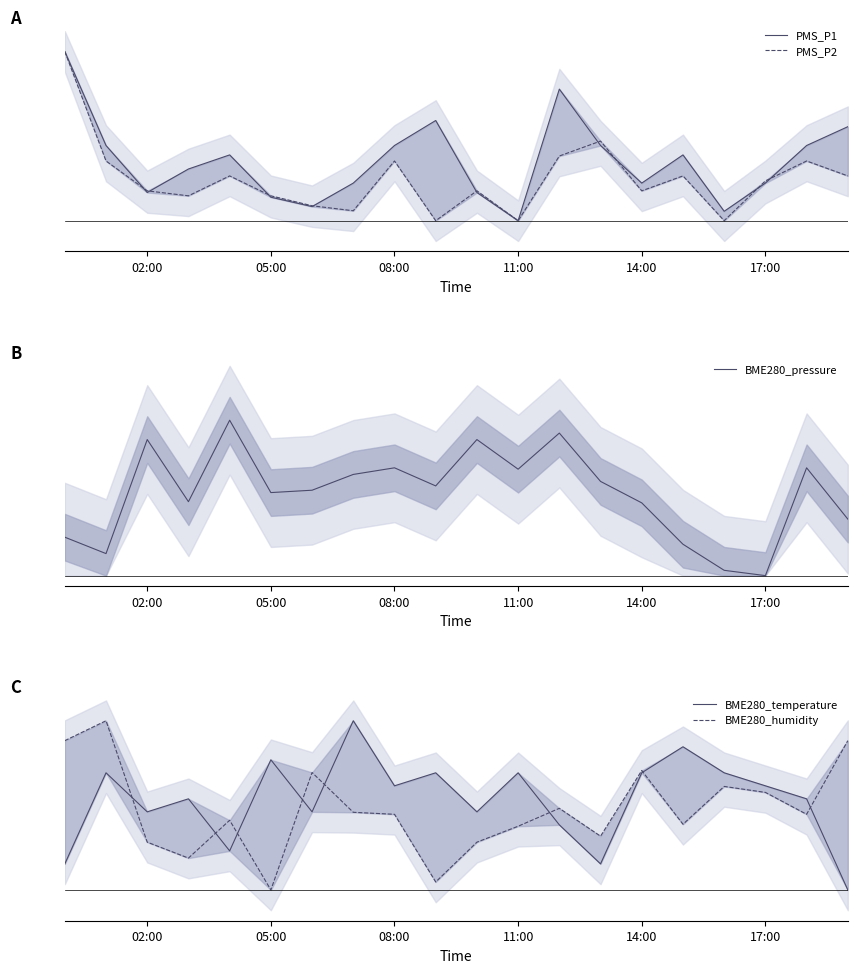

Is the value of PMS_P1 at 8 greater than the value of PMS_P2 at 13?

No